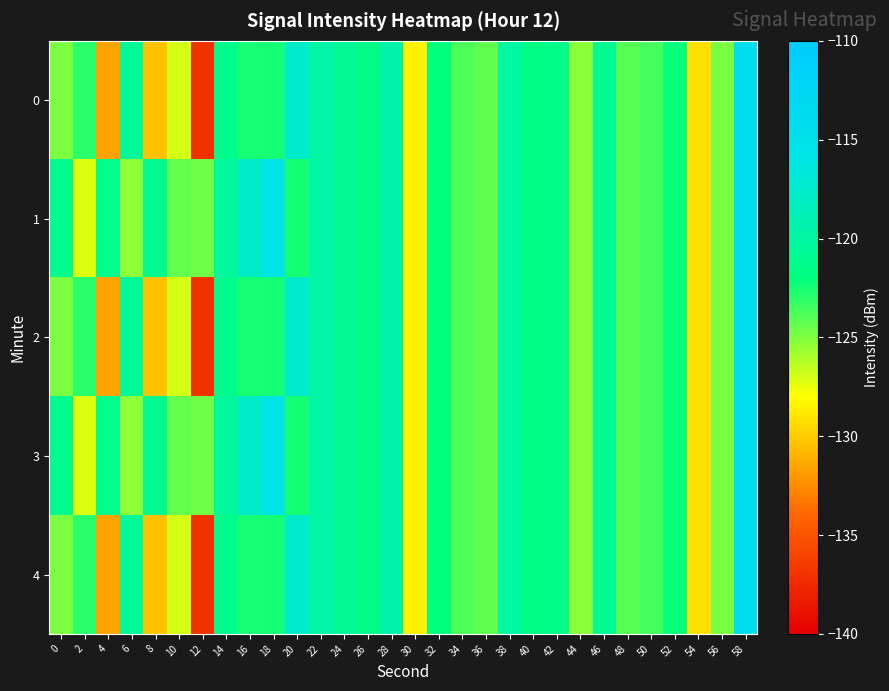

Count the number of categories in the chart.

30